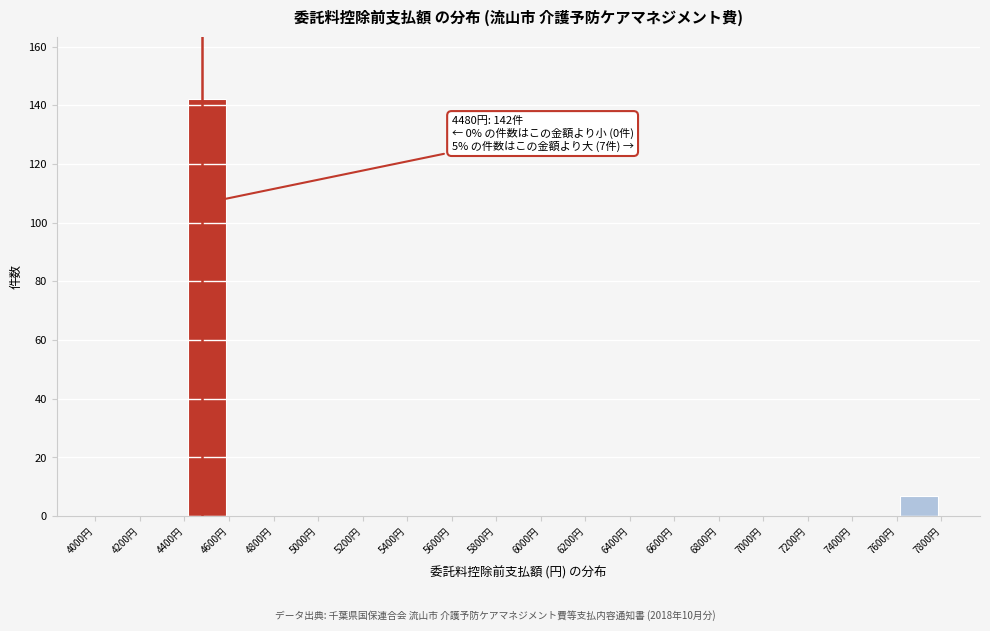

Which range on the x-axis has the tallest bar?

4400 to 4600